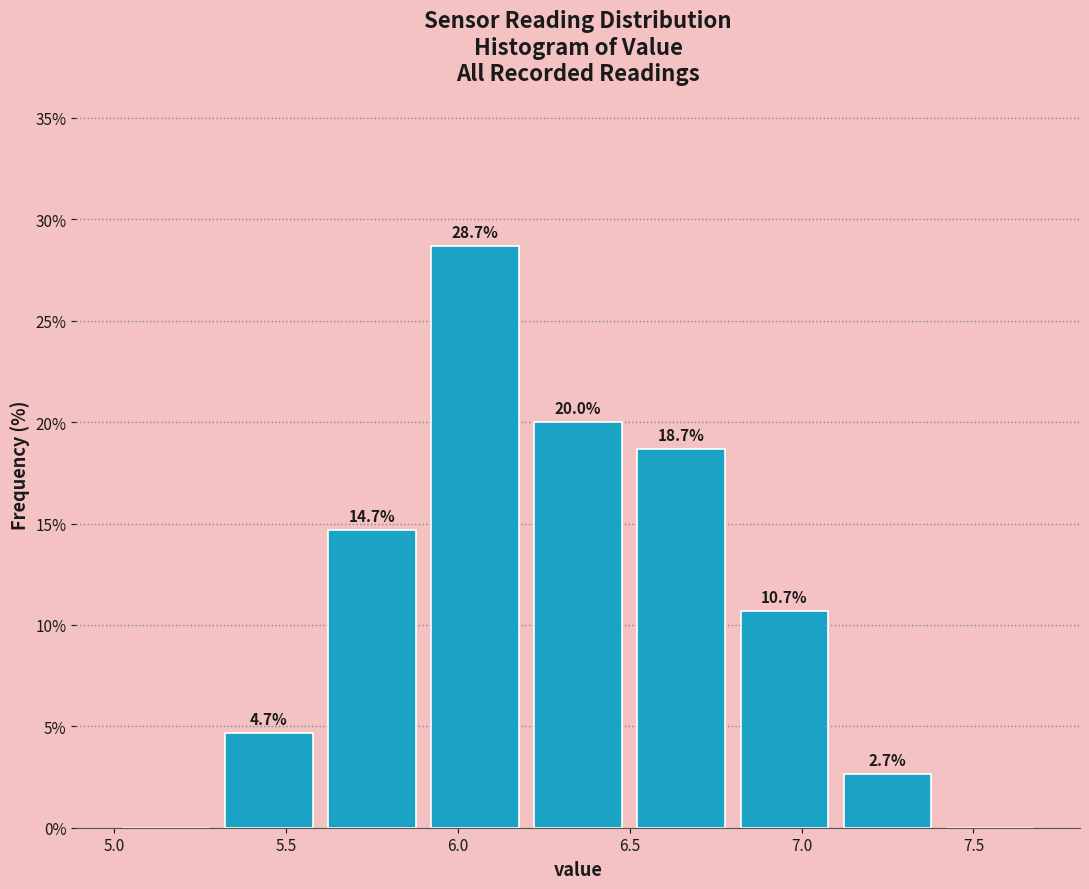

Over which range of the x-axis is the bar tallest?

5.9 to 6.2